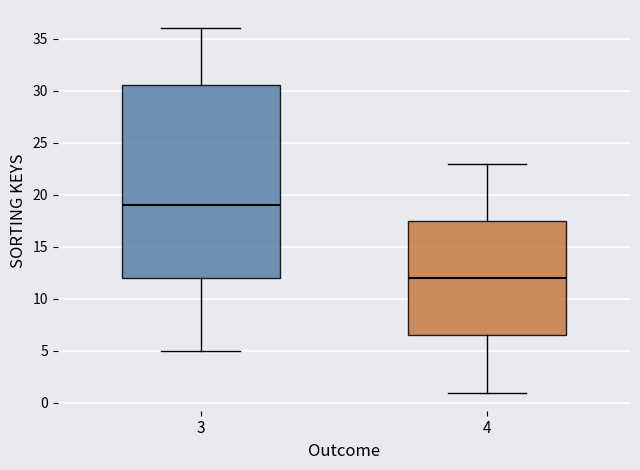

Comparing the boxes themselves (not the whiskers), which one is the tallest?

3